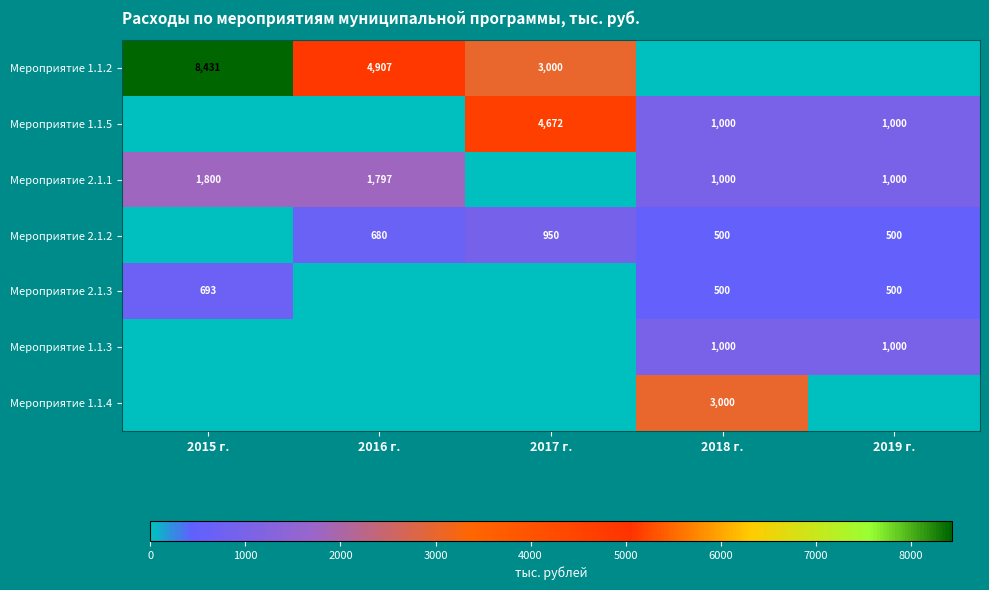

True or false: Мероприятие 1.1.4 has a value of 1610 at 2018 г..

False